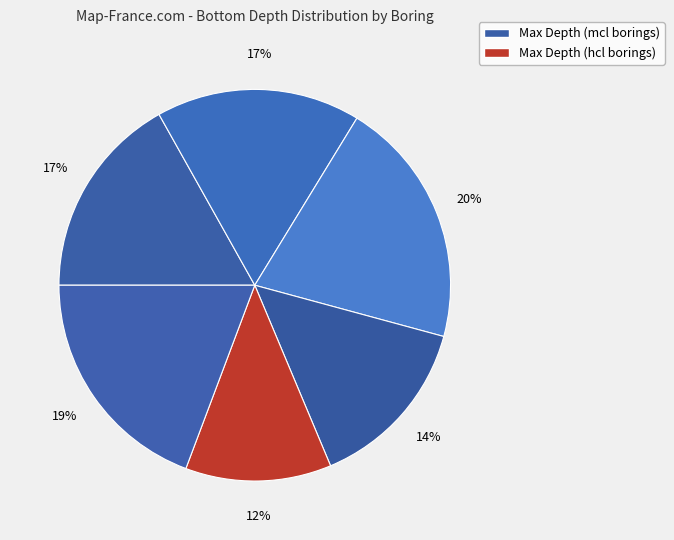

Count the number of slices in the pie.

6